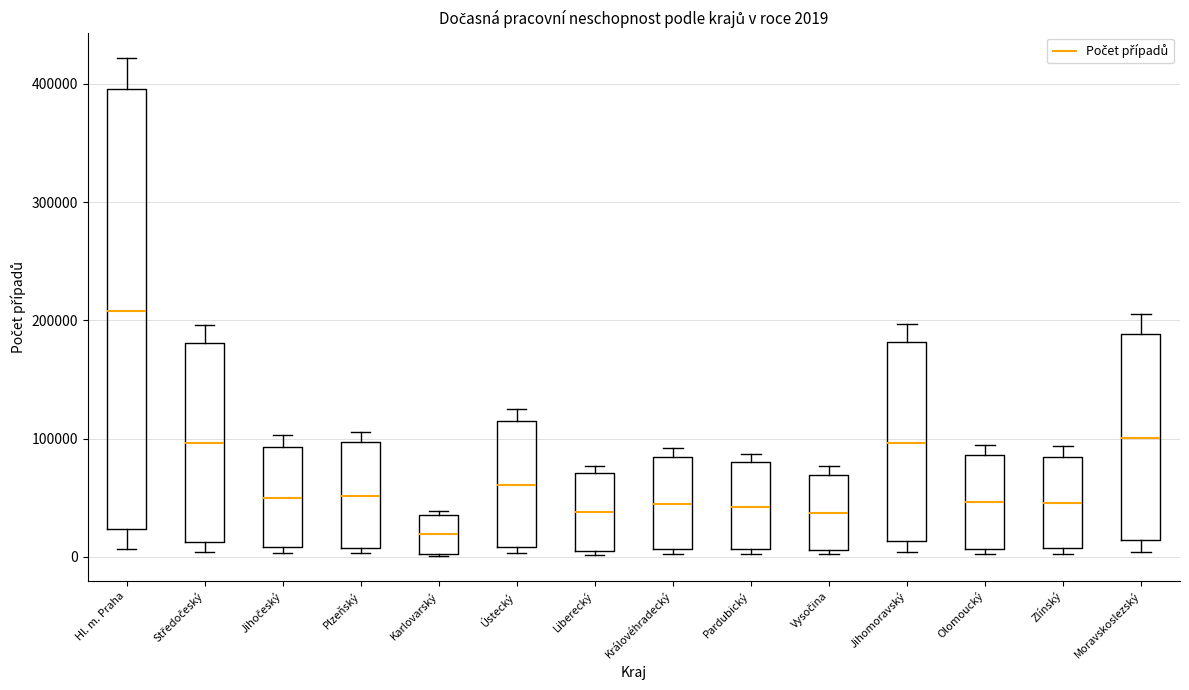

Which box is the tallest, from its lower edge to its upper edge?

Hl. m. Praha